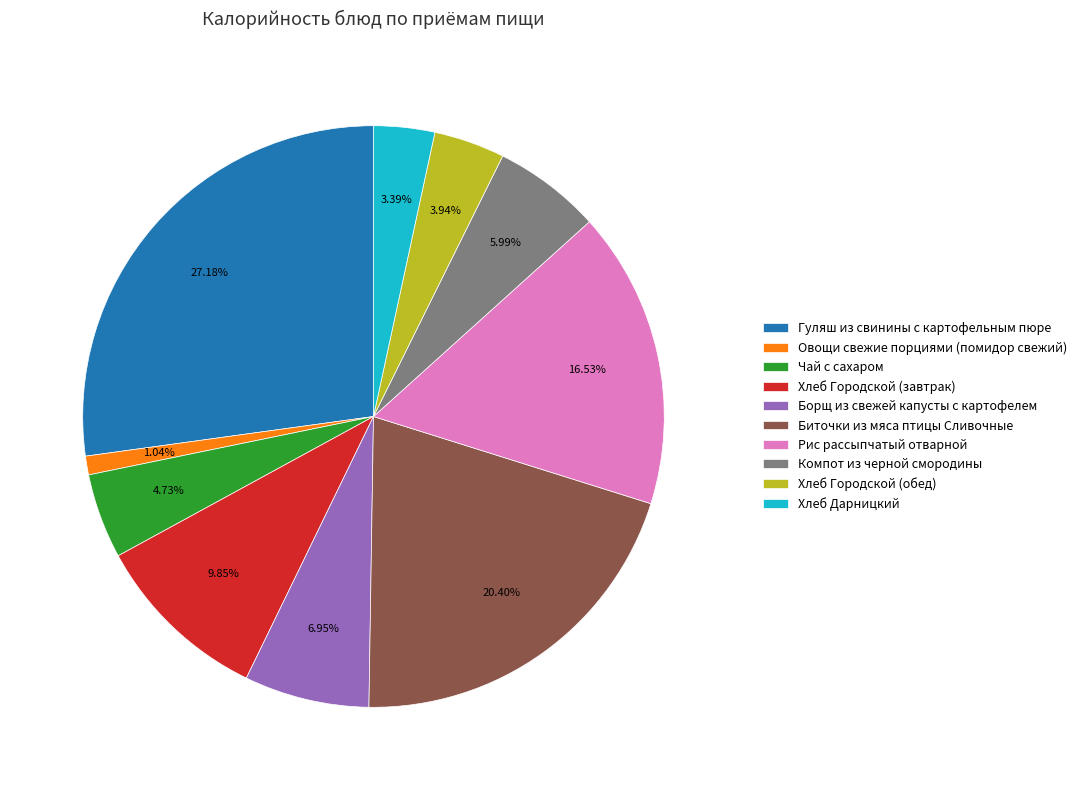

How many segments does this pie chart have?

10